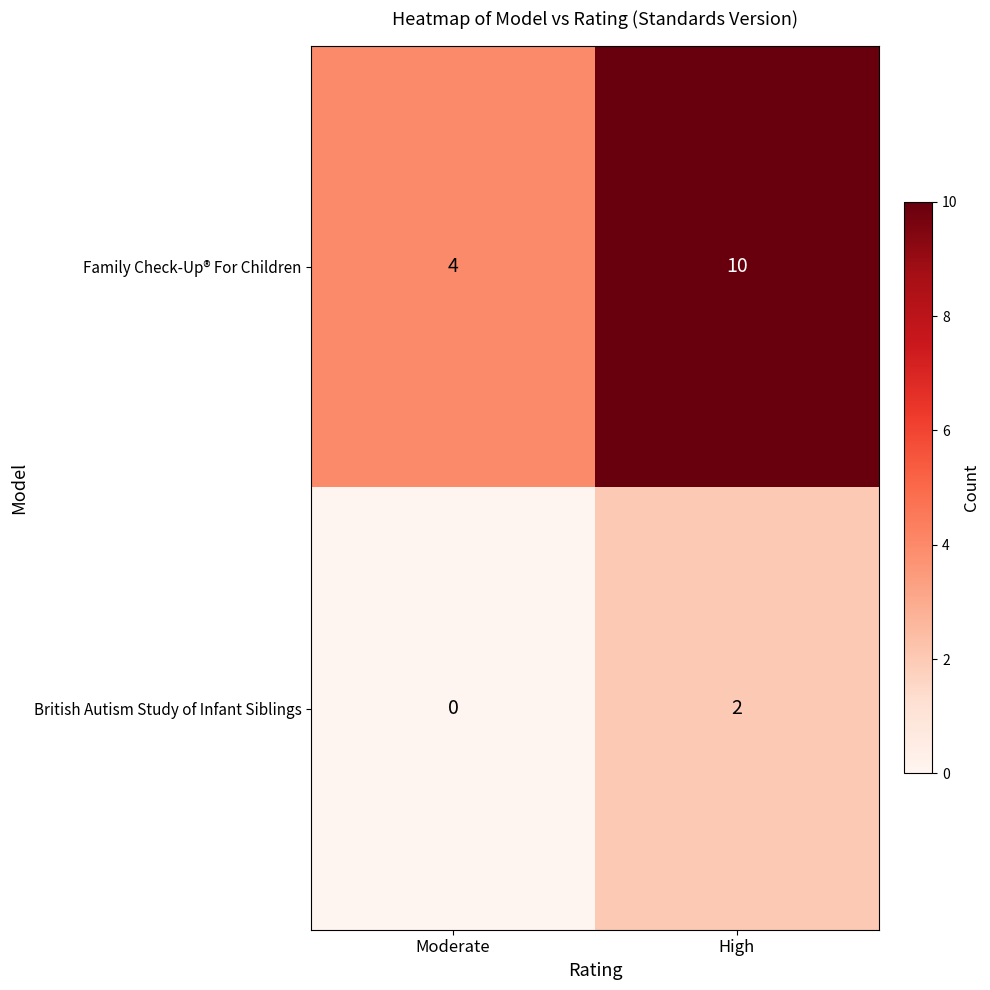

Count the number of data series in this chart.

2